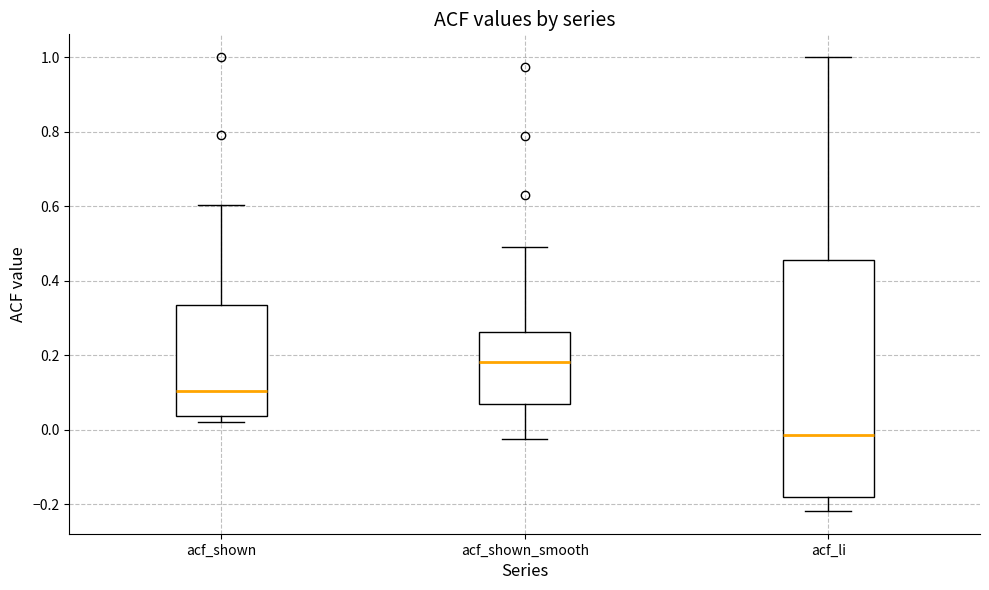

Which box is the tallest, from its lower edge to its upper edge?

acf_li